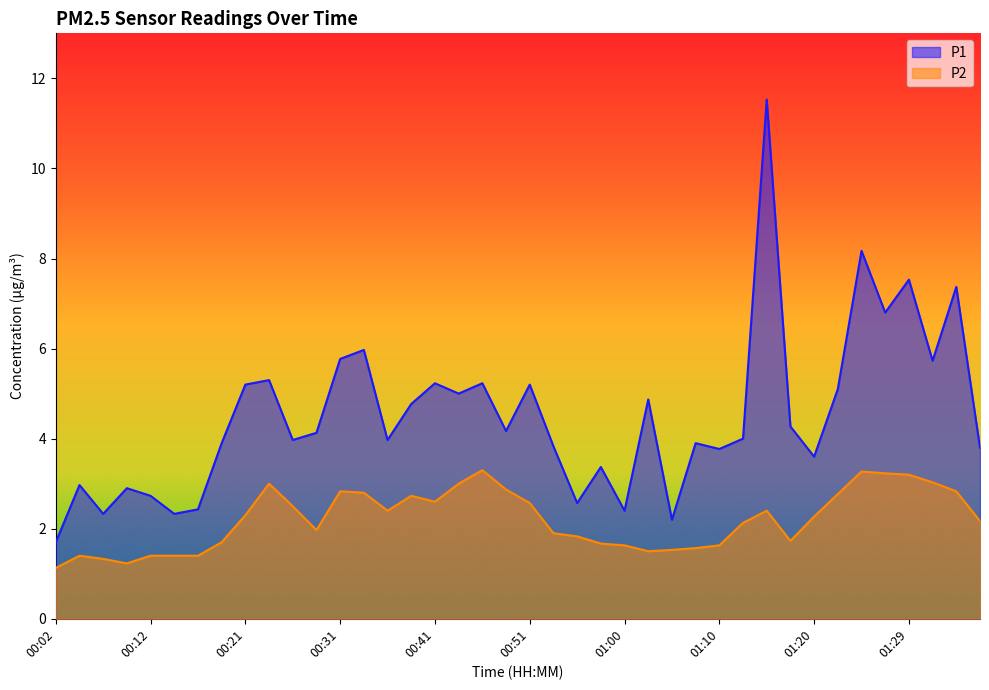

Does the chart have visible grid lines?

No